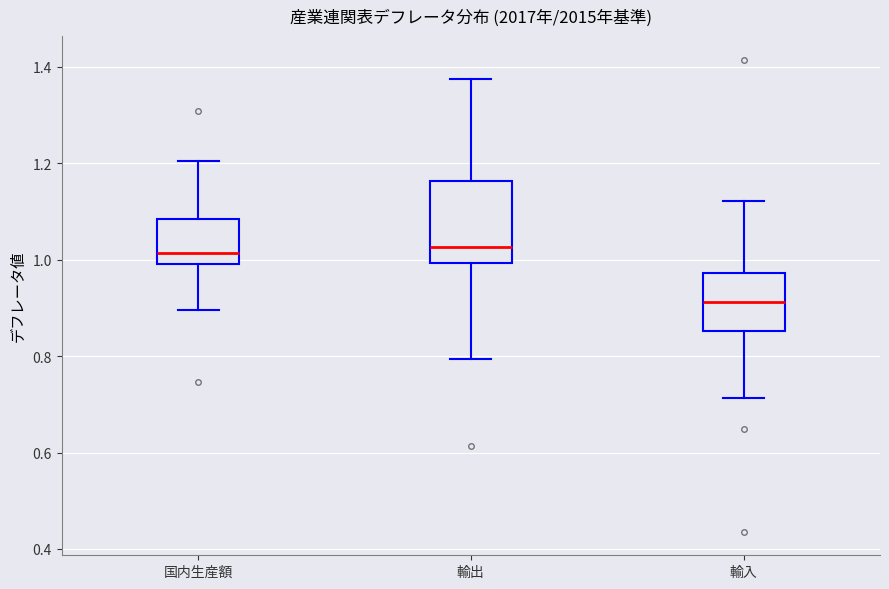

Comparing the boxes themselves (not the whiskers), which one is the tallest?

輸出